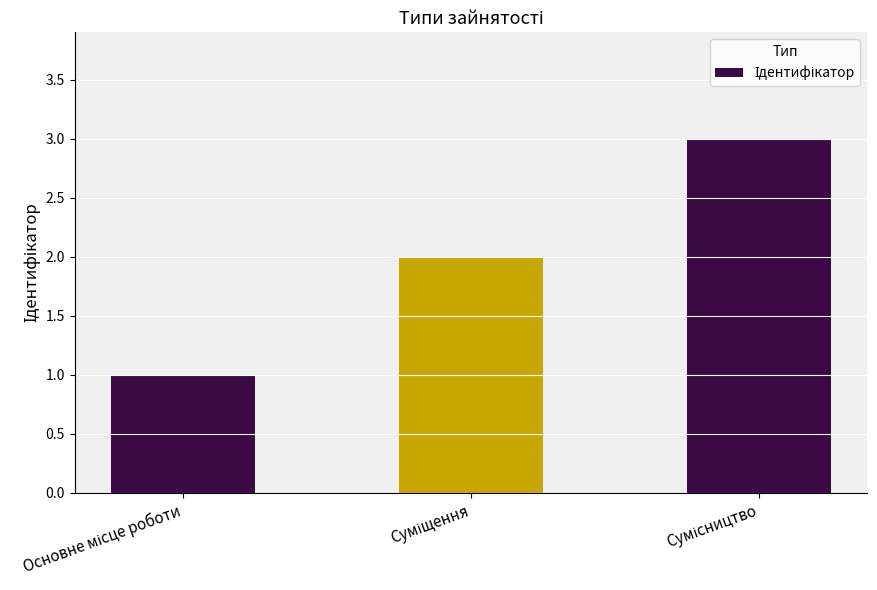

What is the maximum value shown in the chart?

3